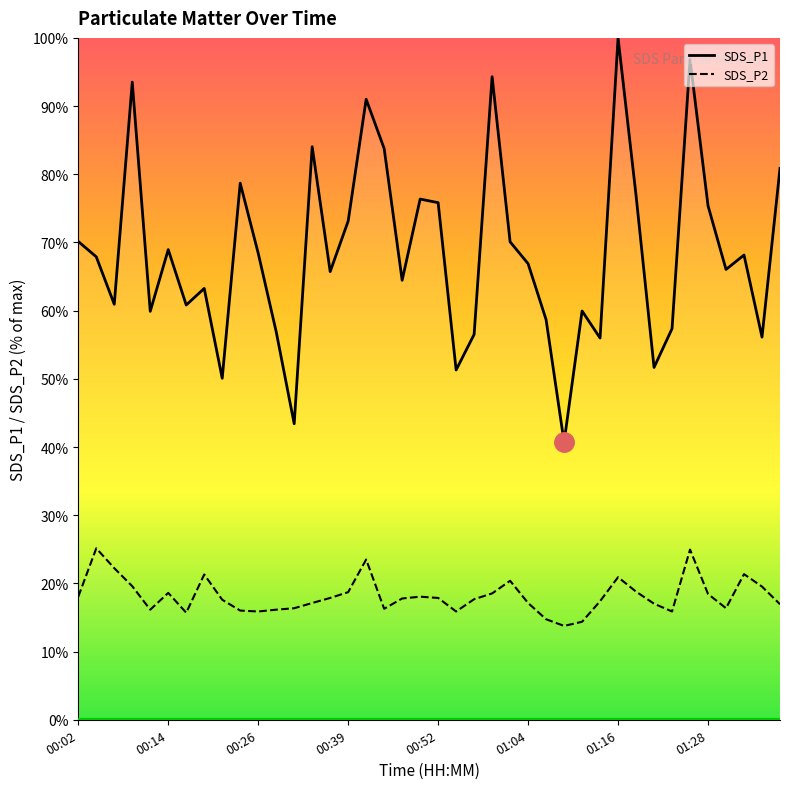

What value does the SDS_P2 series have at 29?

17.4